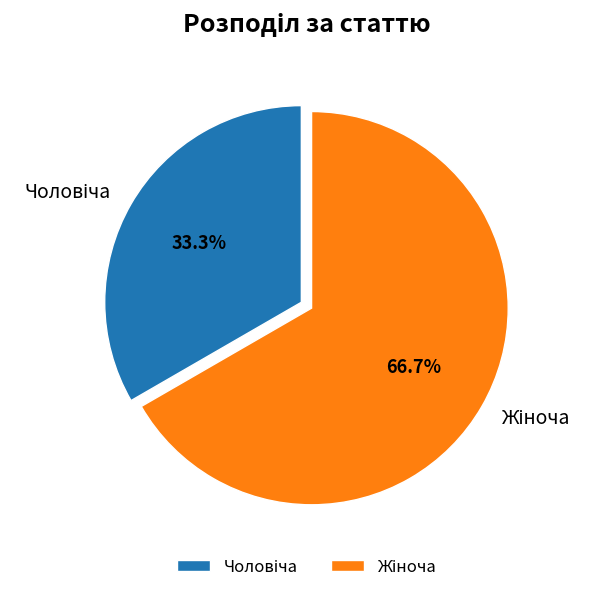

Count the number of slices in the pie.

2